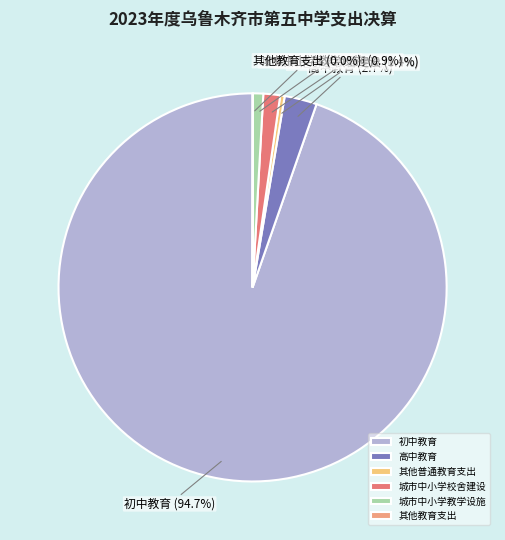

Does any single category account for the majority?

Yes